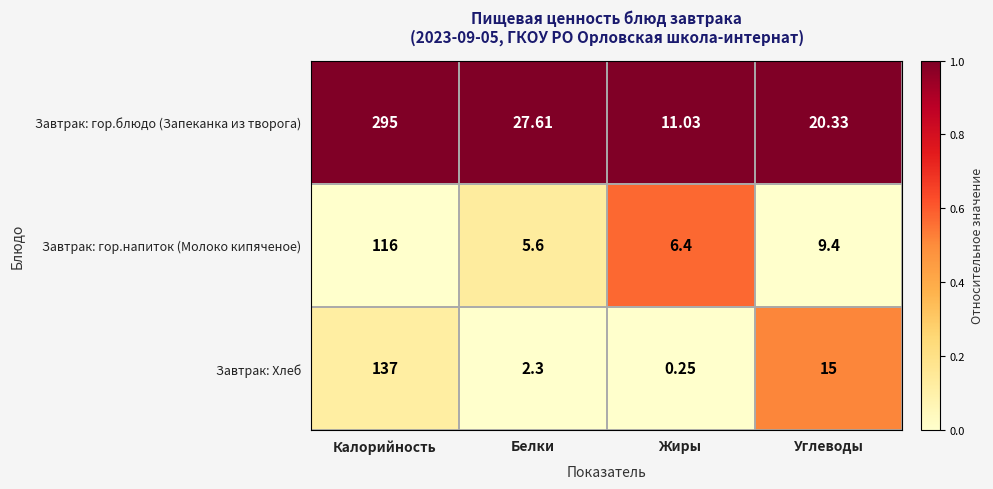

How many data points does each series have?

4